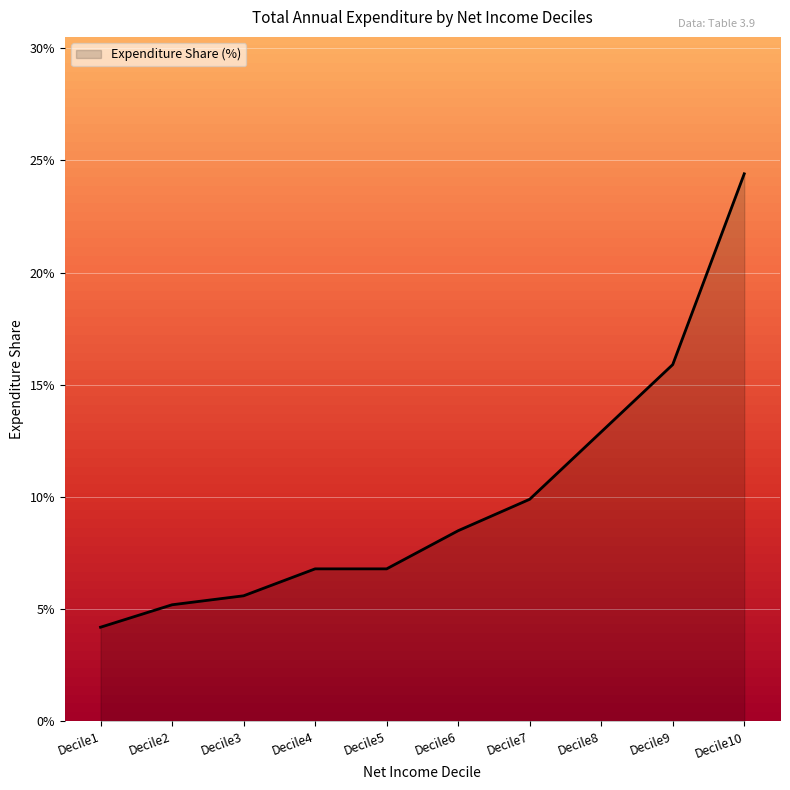

Which category has the highest value across all series?

Decile10